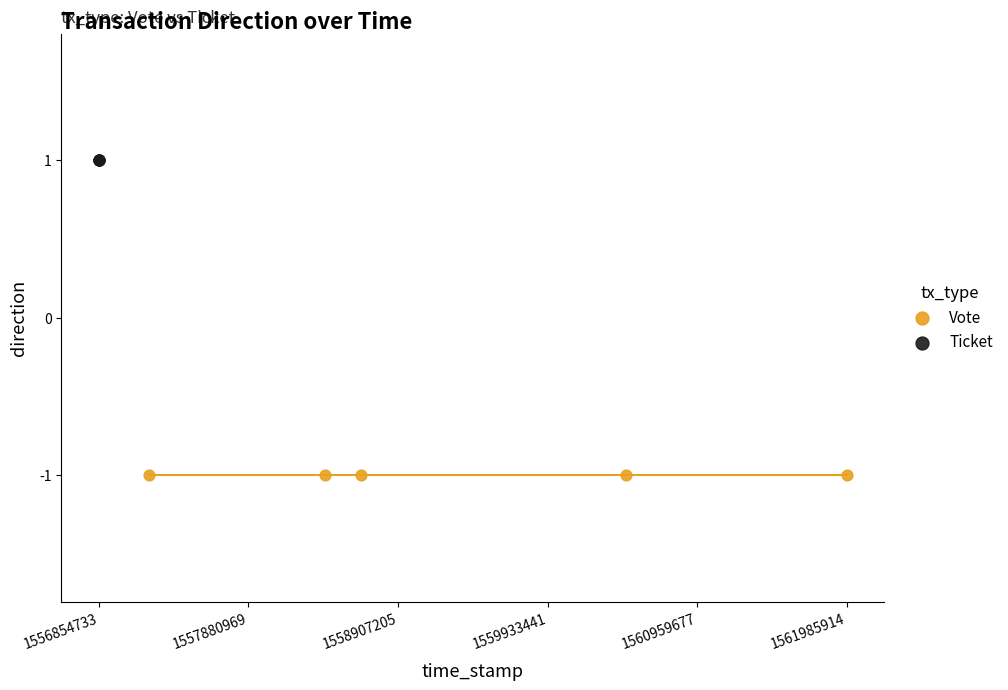

Which series contains the lowest Y value?

Vote